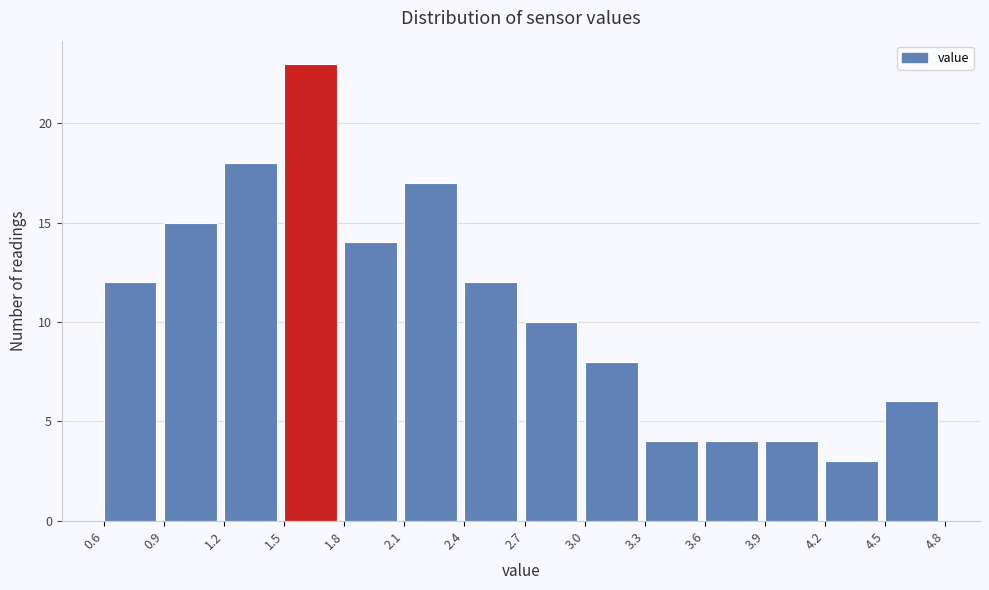

Reading left to right, transcribe this chart: for each bar, give the range it covers on the x-axis and its height. The values are not printed on the chart, so give them approximately, as read against the axis.

0.6 to 0.9: 12
0.9 to 1.2: 15
1.2 to 1.5: 18
1.5 to 1.8: 23
1.8 to 2.1: 14
2.1 to 2.4: 17
2.4 to 2.7: 12
2.7 to 3.0: 10
3.0 to 3.3: 8
3.3 to 3.6: 4
3.6 to 3.9: 4
3.9 to 4.2: 4
4.2 to 4.5: 3
4.5 to 4.8: 6